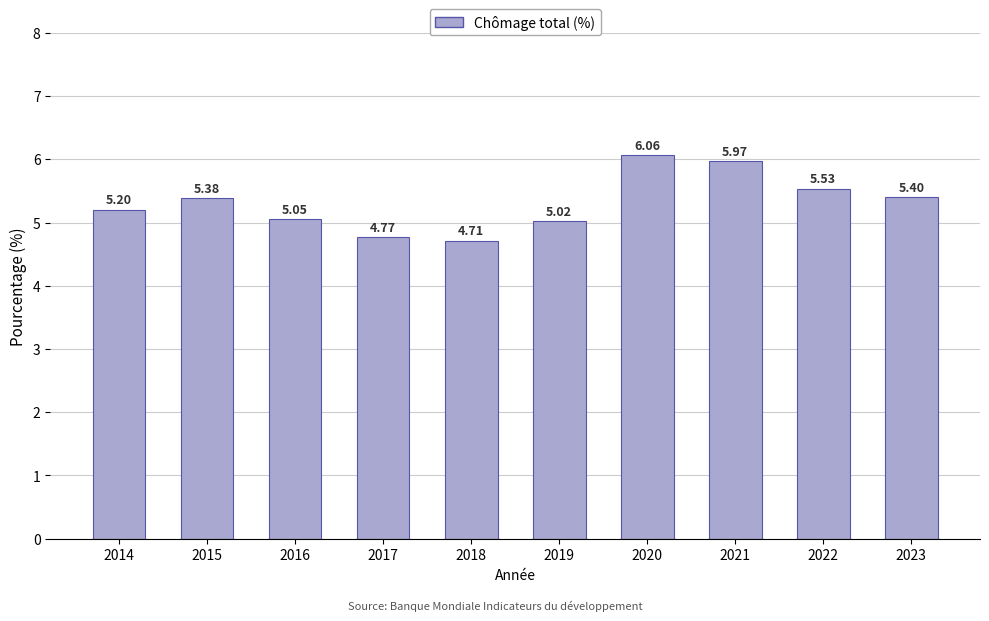

What is the difference between the values at 2019 and 2015?

0.4